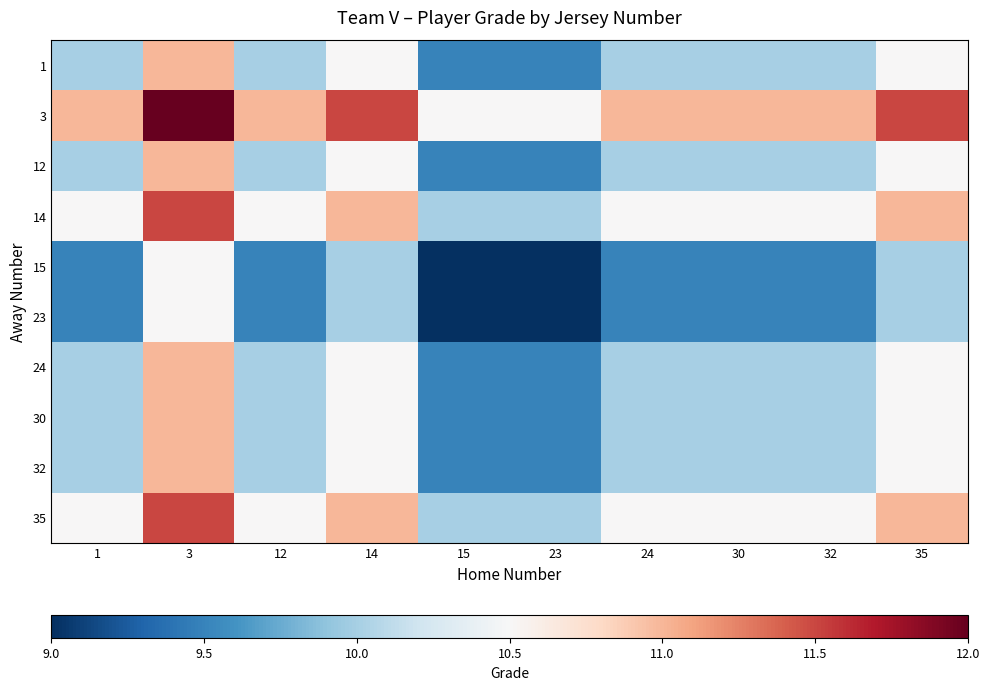

What is the total value across all series at 14?

106.0